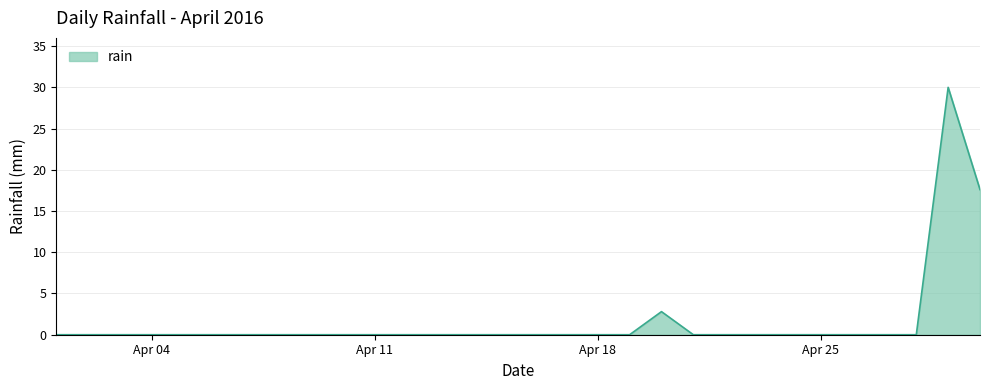

What is the difference between the maximum and minimum values?

30.0